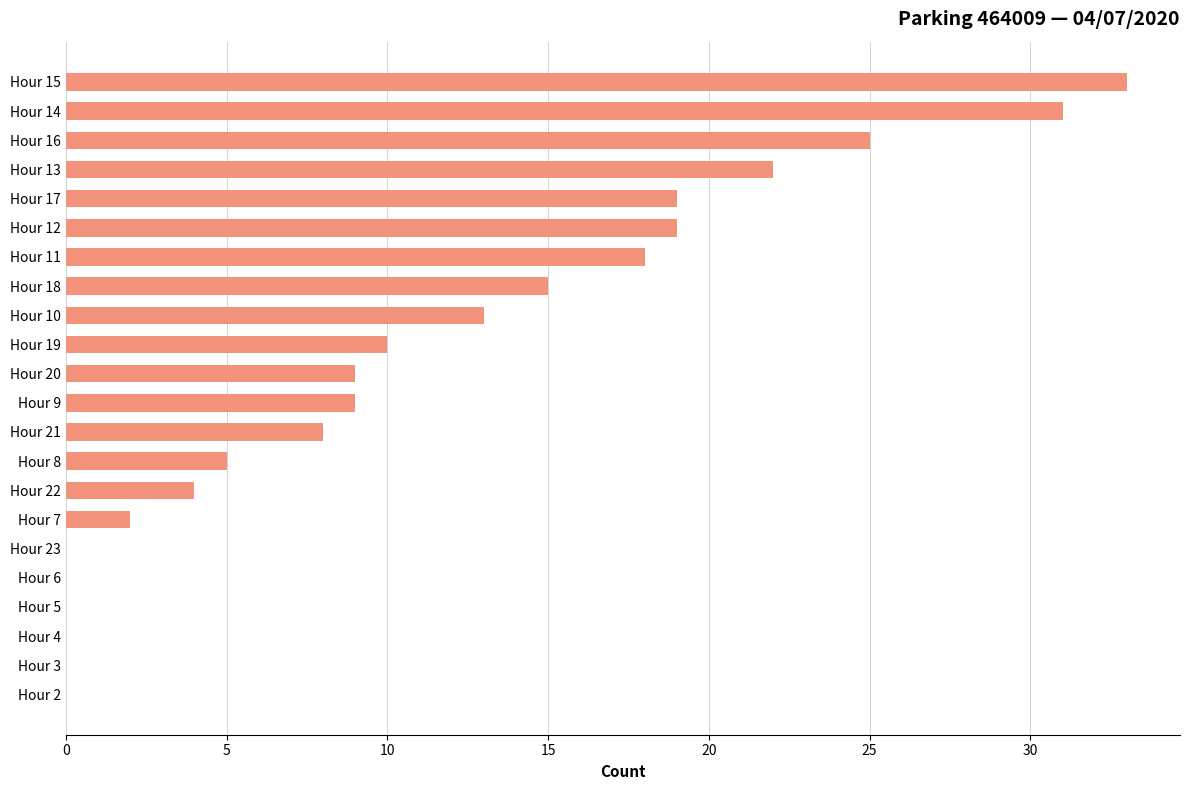

How many categories are shown in the chart?

22